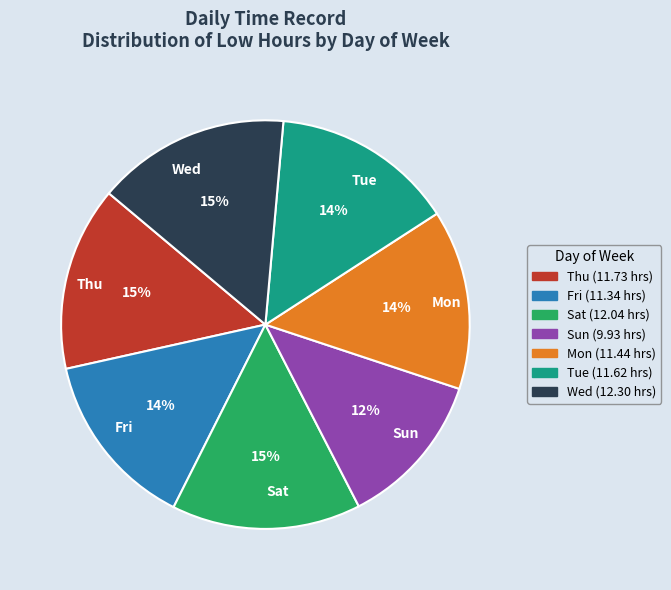

How many slices are in this pie chart?

7